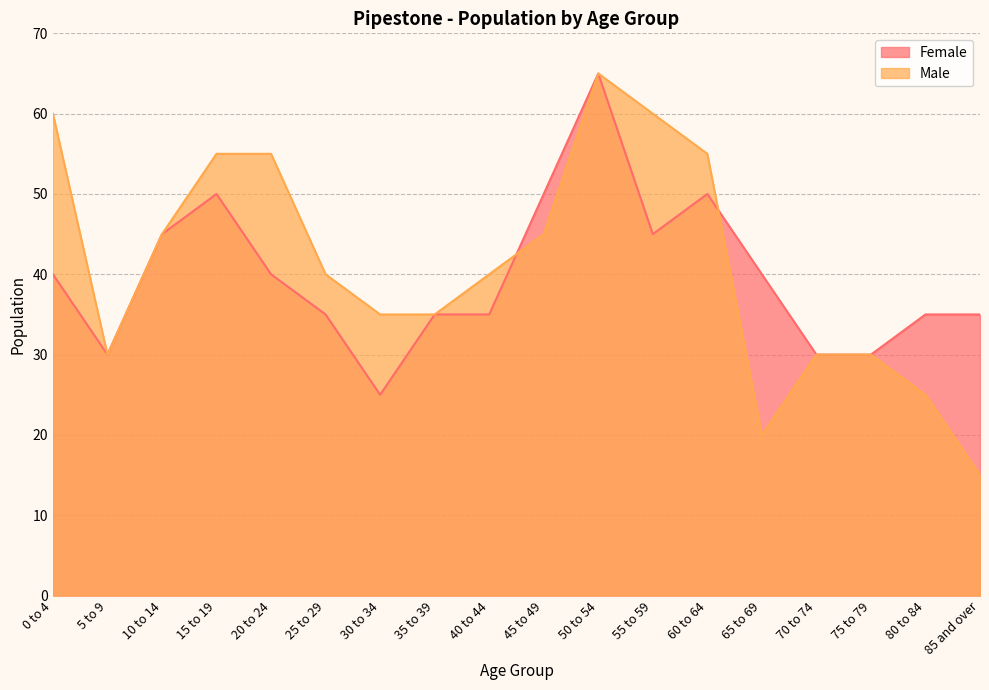

List the labels in order of Female value, smallest first.

30 to 34, 5 to 9, 70 to 74, 75 to 79, 25 to 29, 35 to 39, 40 to 44, 80 to 84, 85 and over, 0 to 4, 20 to 24, 65 to 69, 10 to 14, 55 to 59, 15 to 19, 45 to 49, 60 to 64, 50 to 54